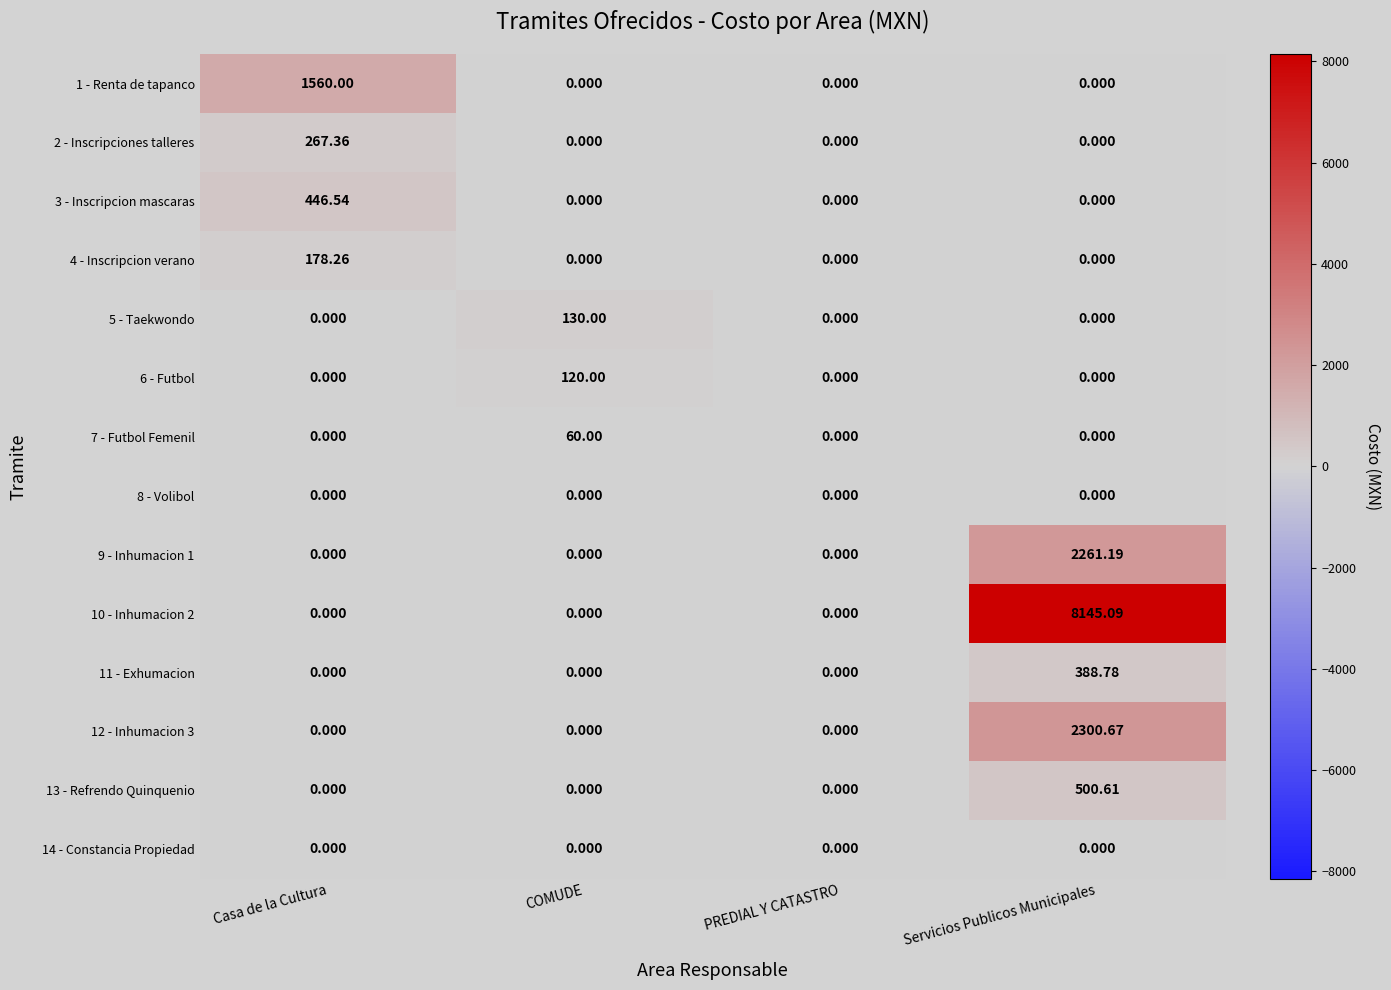

What is the maximum value shown in the chart?

8145.1